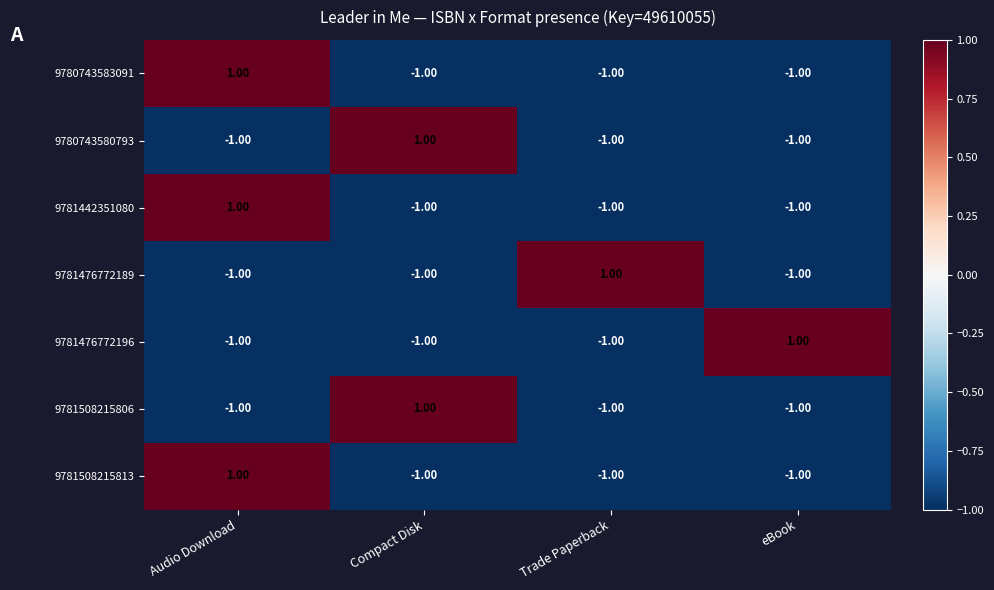

What is the total value across all series at Trade Paperback?

-5